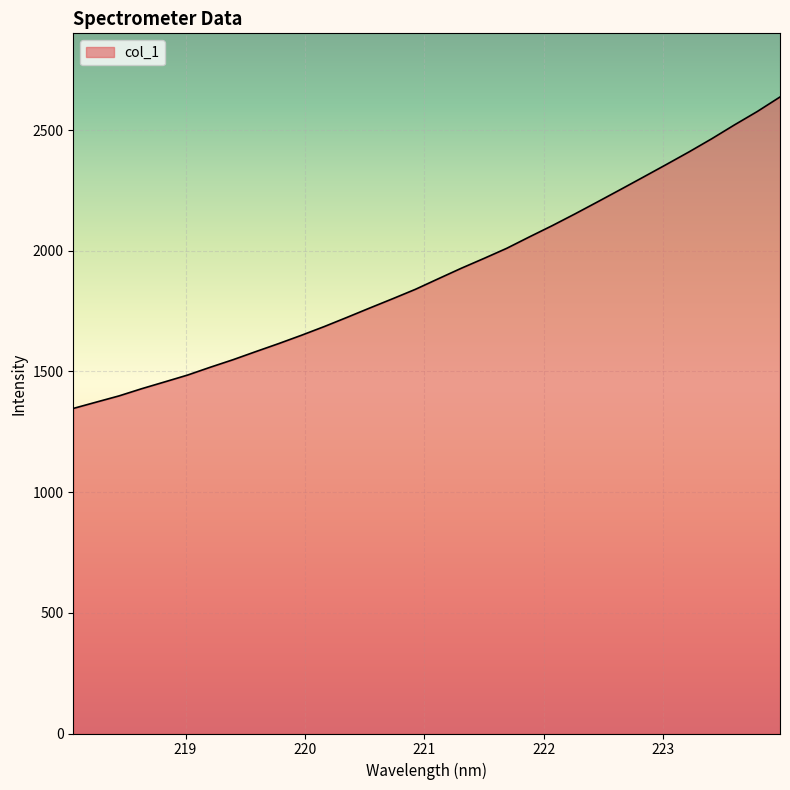

What is the maximum value shown in the chart?

2637.4